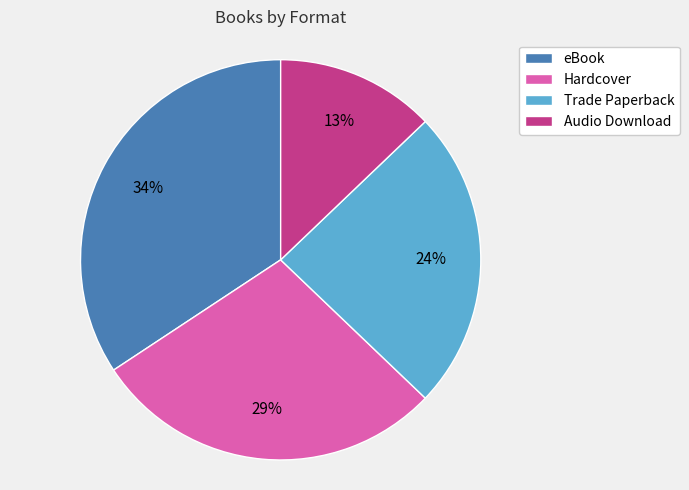

To the nearest percent, what is the difference between the Trade Paperback and eBook slice percentages?

10%